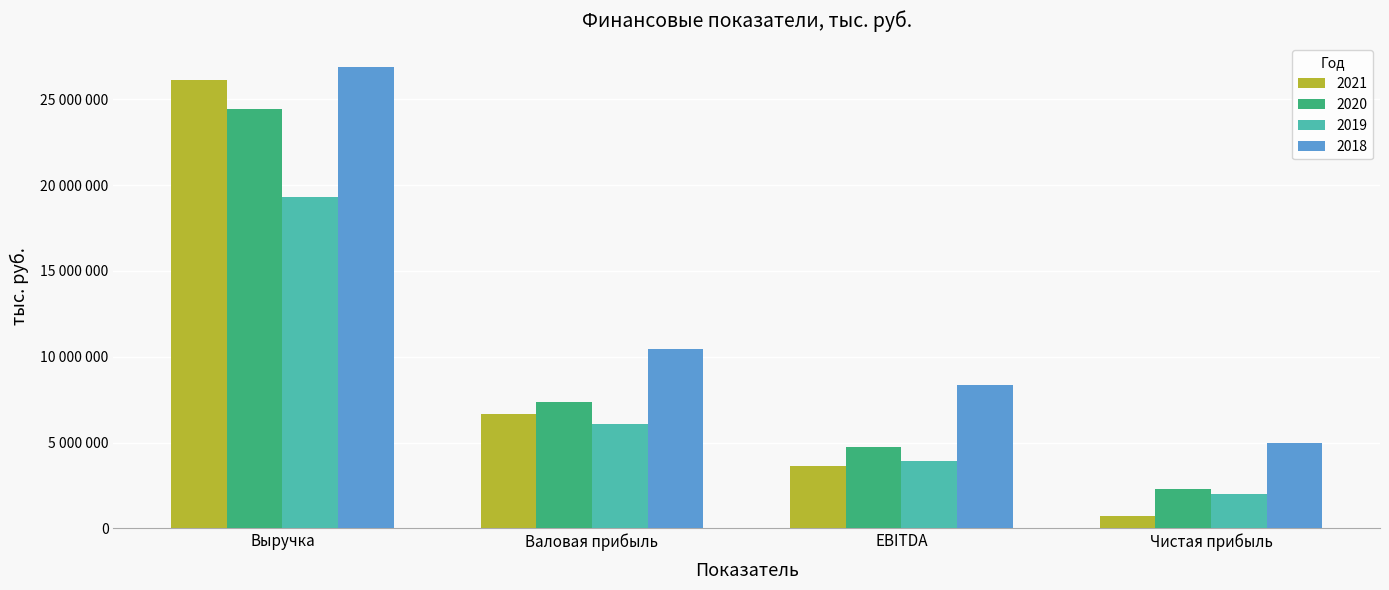

Between Выручка and Валовая прибыль, which is larger?

Выручка